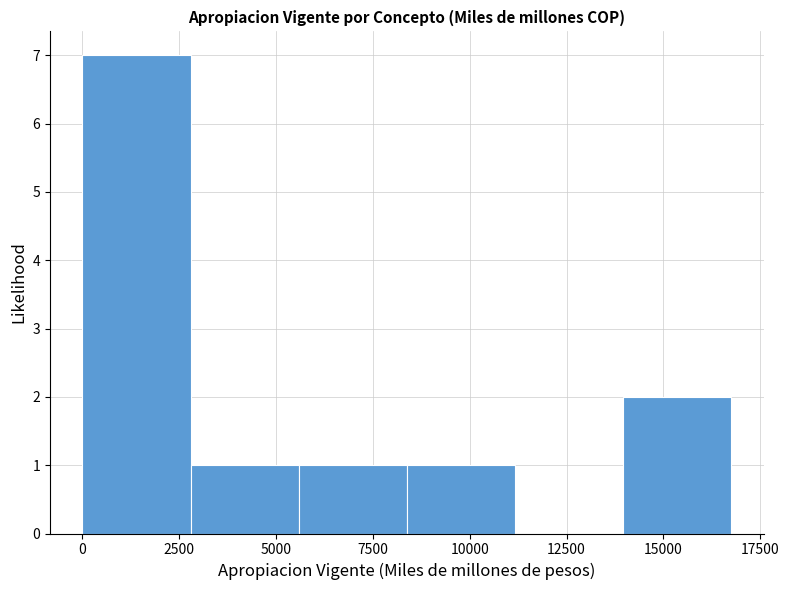

How tall is the bar that spans 14000 to 16500 on the x-axis? Neither the bar edges nor the heights are printed on the chart, so give them approximately, as read against the axes.

2